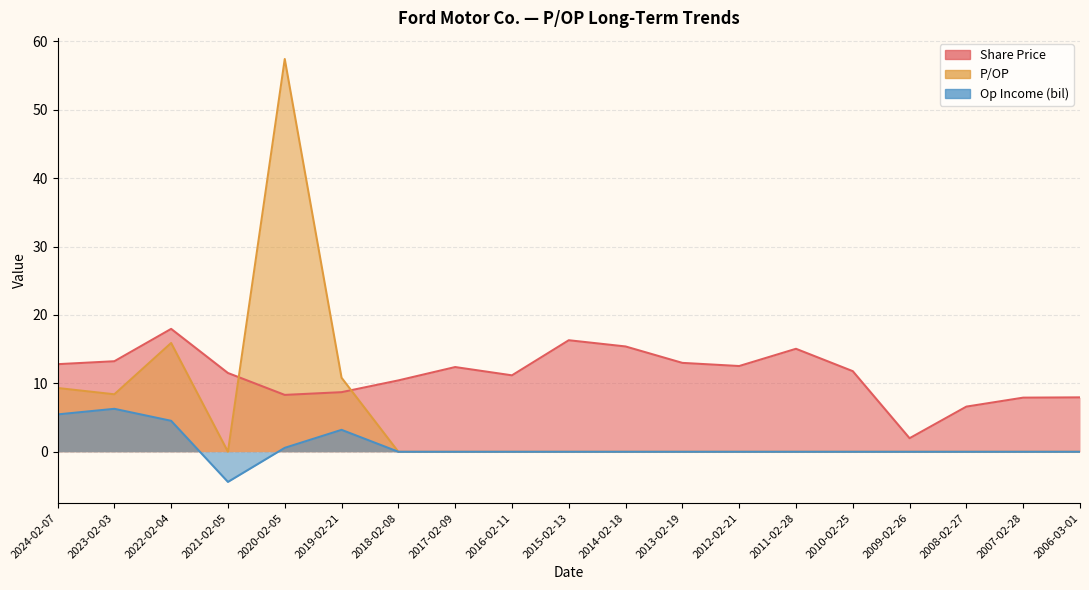

True or false: Share Price has a value of 7.9 at 2007-02-28.

True